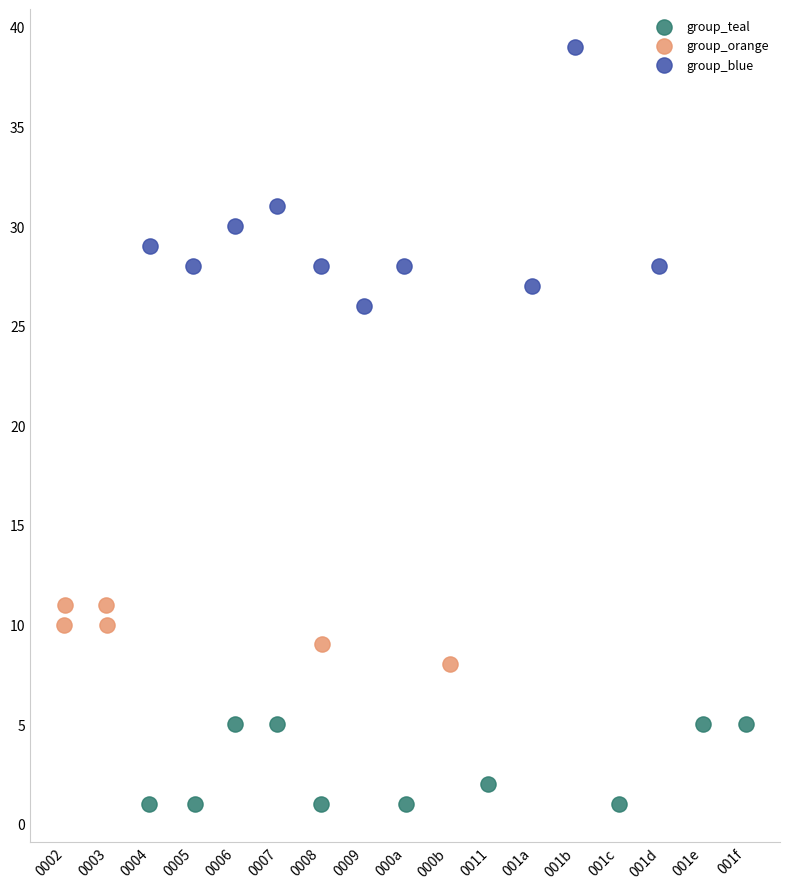

Which series has the widest spread of Y values?

group_blue